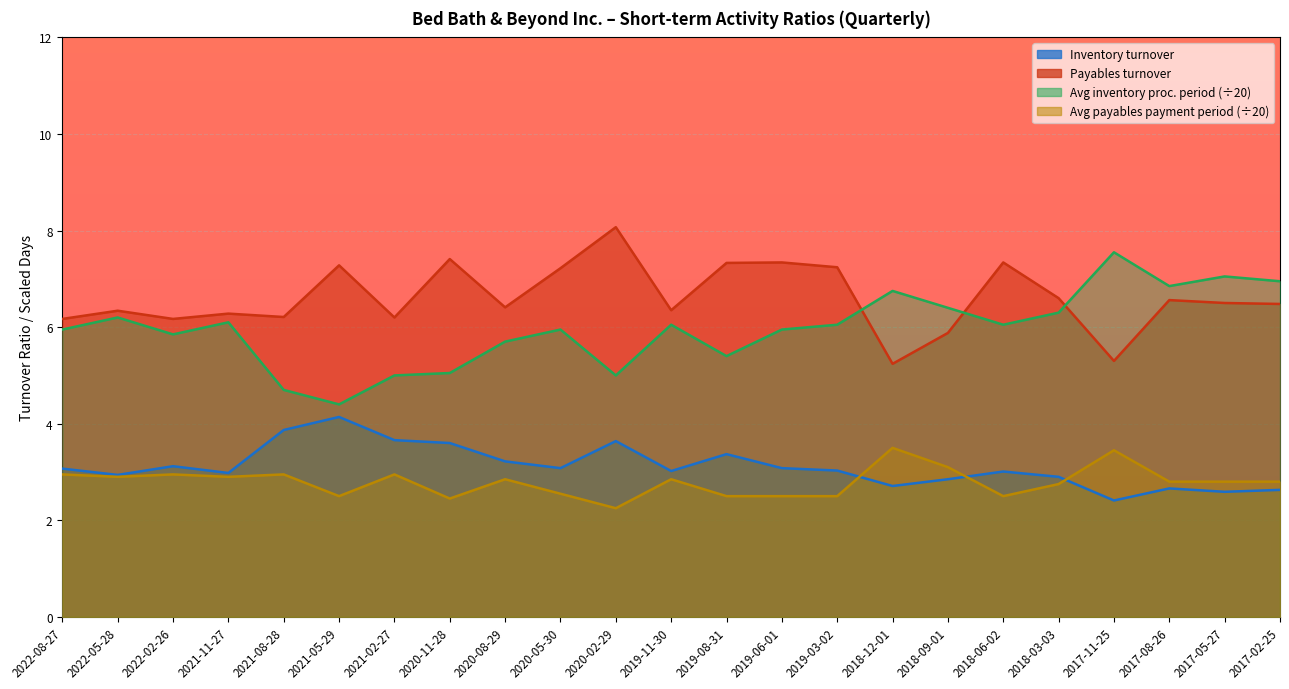

Reading left to right, extract all data points from this chart.

Inventory turnover: 2022-08-27=3.1	2022-05-28=2.9	2022-02-26=3.1	2021-11-27=3.0	2021-08-28=3.9	2021-05-29=4.1	2021-02-27=3.7	2020-11-28=3.6	2020-08-29=3.2	2020-05-30=3.1	2020-02-29=3.6	2019-11-30=3.0	2019-08-31=3.4	2019-06-01=3.1	2019-03-02=3.0	2018-12-01=2.7	2018-09-01=2.9	2018-06-02=3.0	2018-03-03=2.9	2017-11-25=2.4	2017-08-26=2.7	2017-05-27=2.6	2017-02-25=2.6
Payables turnover: 2022-08-27=6.2	2022-05-28=6.3	2022-02-26=6.2	2021-11-27=6.3	2021-08-28=6.2	2021-05-29=7.3	2021-02-27=6.2	2020-11-28=7.4	2020-08-29=6.4	2020-05-30=7.2	2020-02-29=8.1	2019-11-30=6.3	2019-08-31=7.3	2019-06-01=7.3	2019-03-02=7.2	2018-12-01=5.2	2018-09-01=5.9	2018-06-02=7.3	2018-03-03=6.6	2017-11-25=5.3	2017-08-26=6.6	2017-05-27=6.5	2017-02-25=6.5
Average inventory processing period: 2022-08-27=6.0	2022-05-28=6.2	2022-02-26=5.8	2021-11-27=6.1	2021-08-28=4.7	2021-05-29=4.4	2021-02-27=5.0	2020-11-28=5.0	2020-08-29=5.7	2020-05-30=6.0	2020-02-29=5.0	2019-11-30=6.0	2019-08-31=5.4	2019-06-01=6.0	2019-03-02=6.0	2018-12-01=6.8	2018-09-01=6.4	2018-06-02=6.0	2018-03-03=6.3	2017-11-25=7.5	2017-08-26=6.8	2017-05-27=7.0	2017-02-25=7.0
Less: Average payables payment period: 2022-08-27=3.0	2022-05-28=2.9	2022-02-26=3.0	2021-11-27=2.9	2021-08-28=3.0	2021-05-29=2.5	2021-02-27=3.0	2020-11-28=2.5	2020-08-29=2.9	2020-05-30=2.5	2020-02-29=2.2	2019-11-30=2.9	2019-08-31=2.5	2019-06-01=2.5	2019-03-02=2.5	2018-12-01=3.5	2018-09-01=3.1	2018-06-02=2.5	2018-03-03=2.8	2017-11-25=3.5	2017-08-26=2.8	2017-05-27=2.8	2017-02-25=2.8